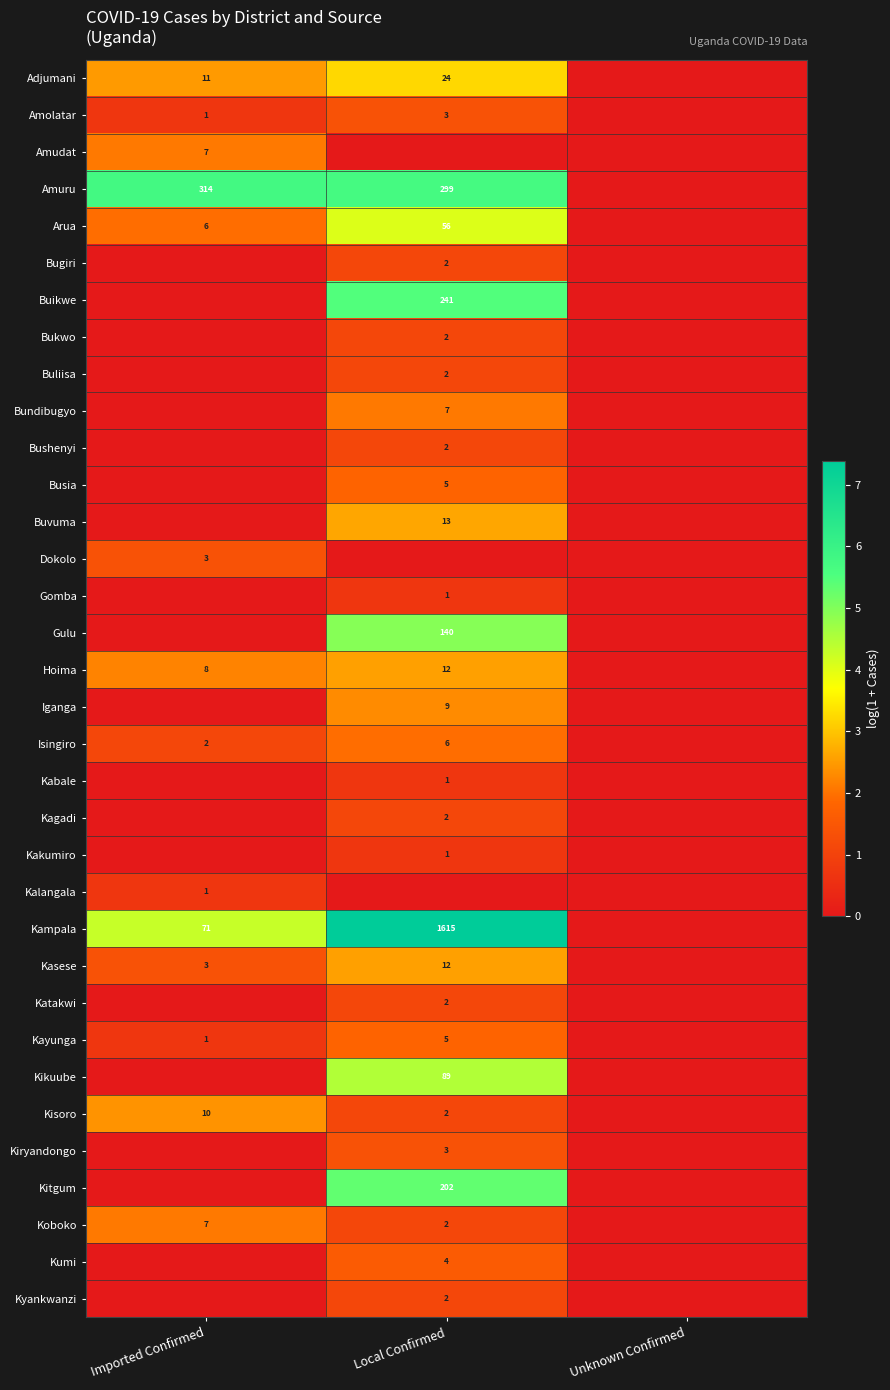

The Kiryandongo series shows 3 at Local Confirmed. True or false?

True